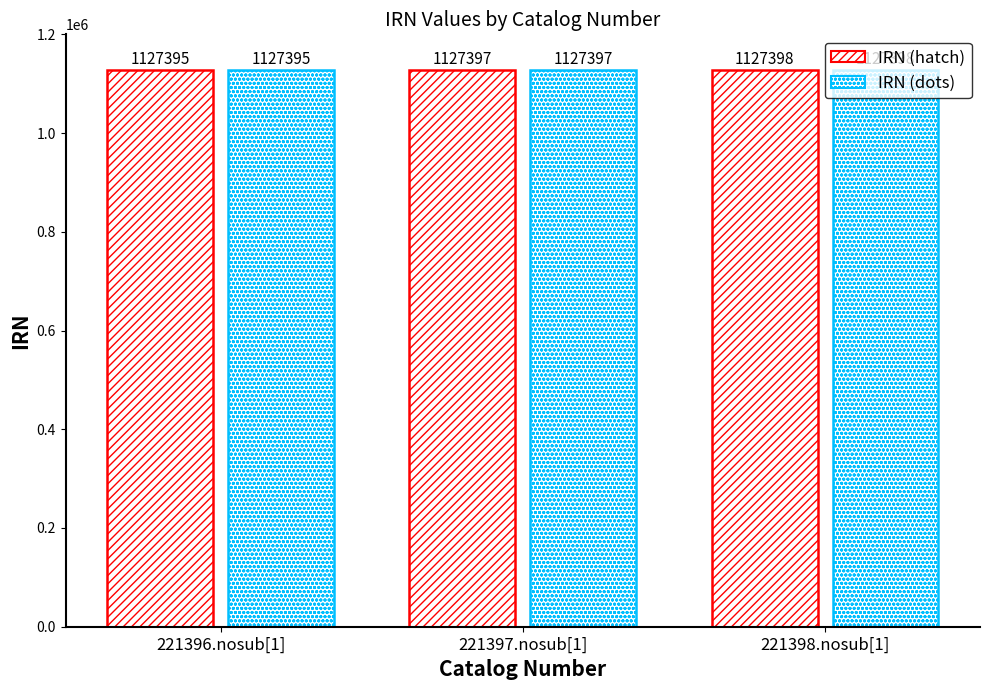

How many IRN (hatch) values are between 1127395 and 1127398?

3